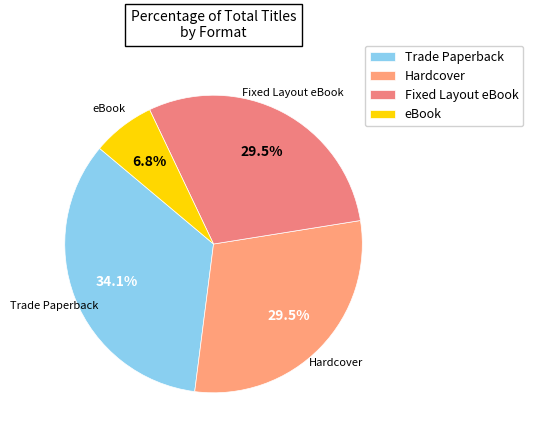

To the nearest percent, what portion does Trade Paperback represent?

34%